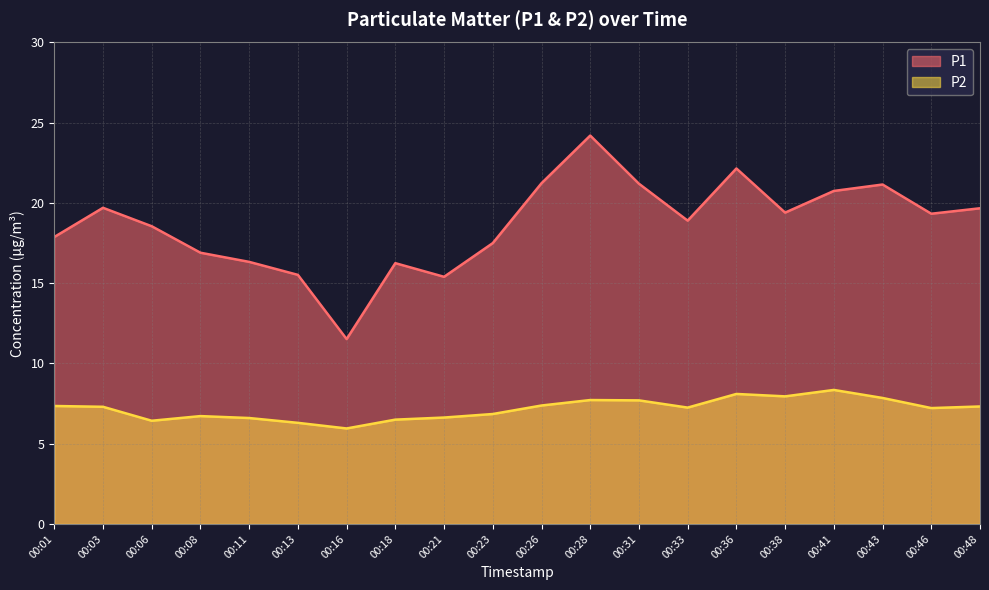

What is the difference between the maximum and minimum values in the P1 series?

12.7